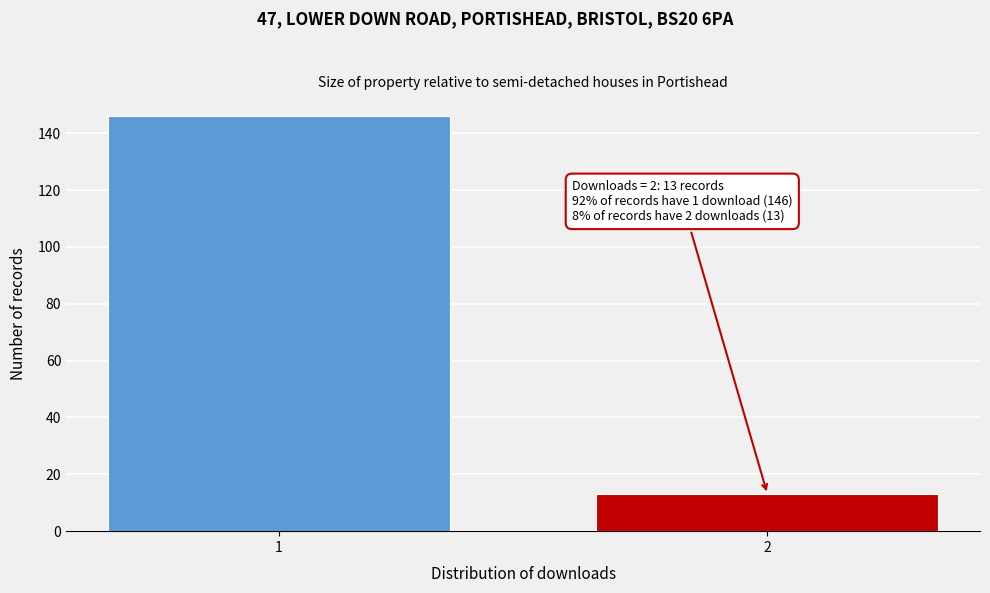

Reading right to left, list all the values displayed in this chart.

2=13	1=146